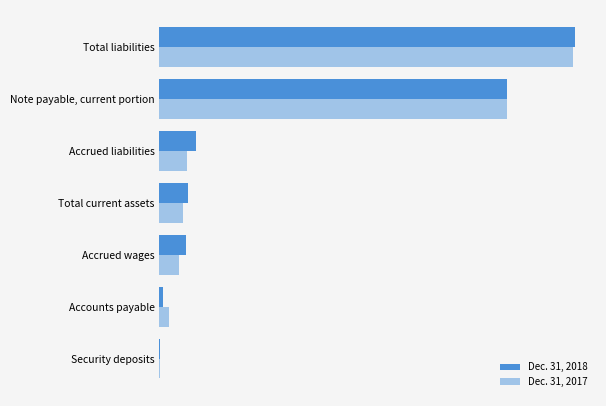

What are all the series names shown in the legend?

Dec. 31, 2018, Dec. 31, 2017